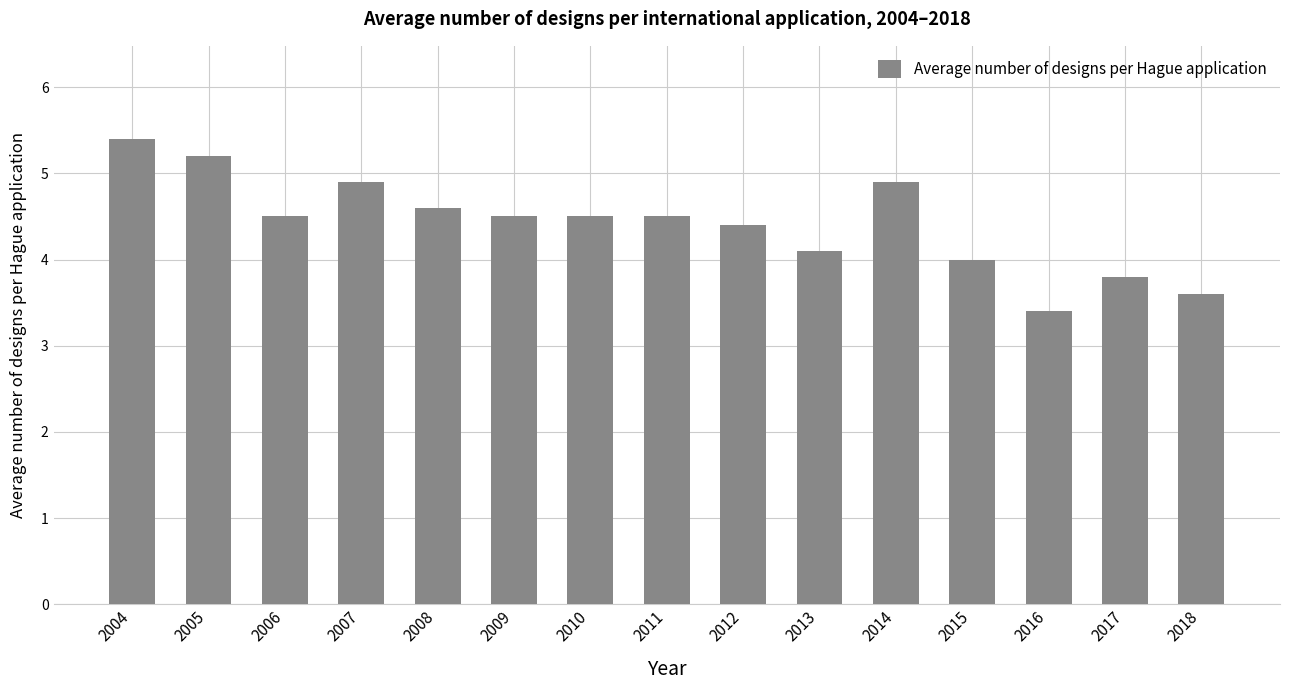

What is the average value?

4.4